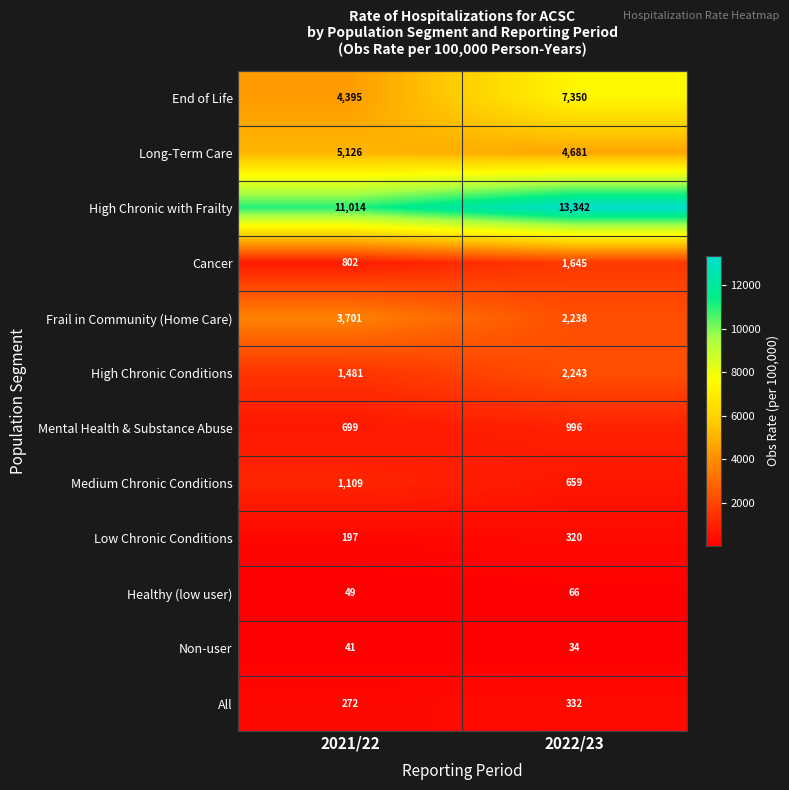

At which category is the sum across all series the highest?

2022/23